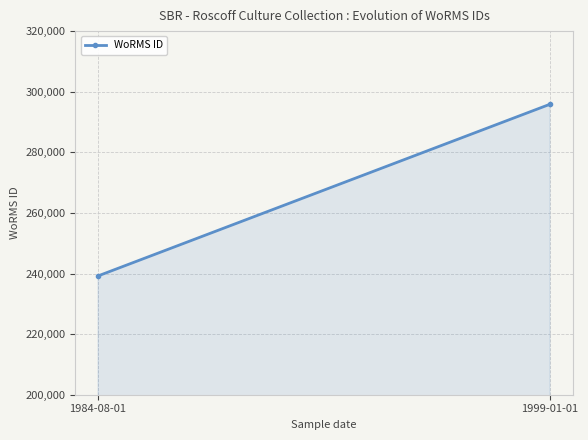

At which label is the value closest to 267532?

1984-08-01